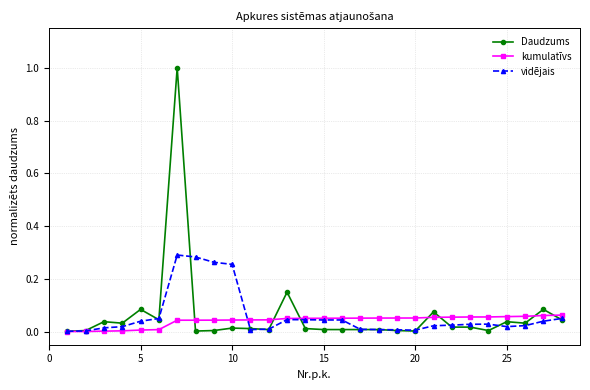

Is this an area chart (filled region under the line)?

No